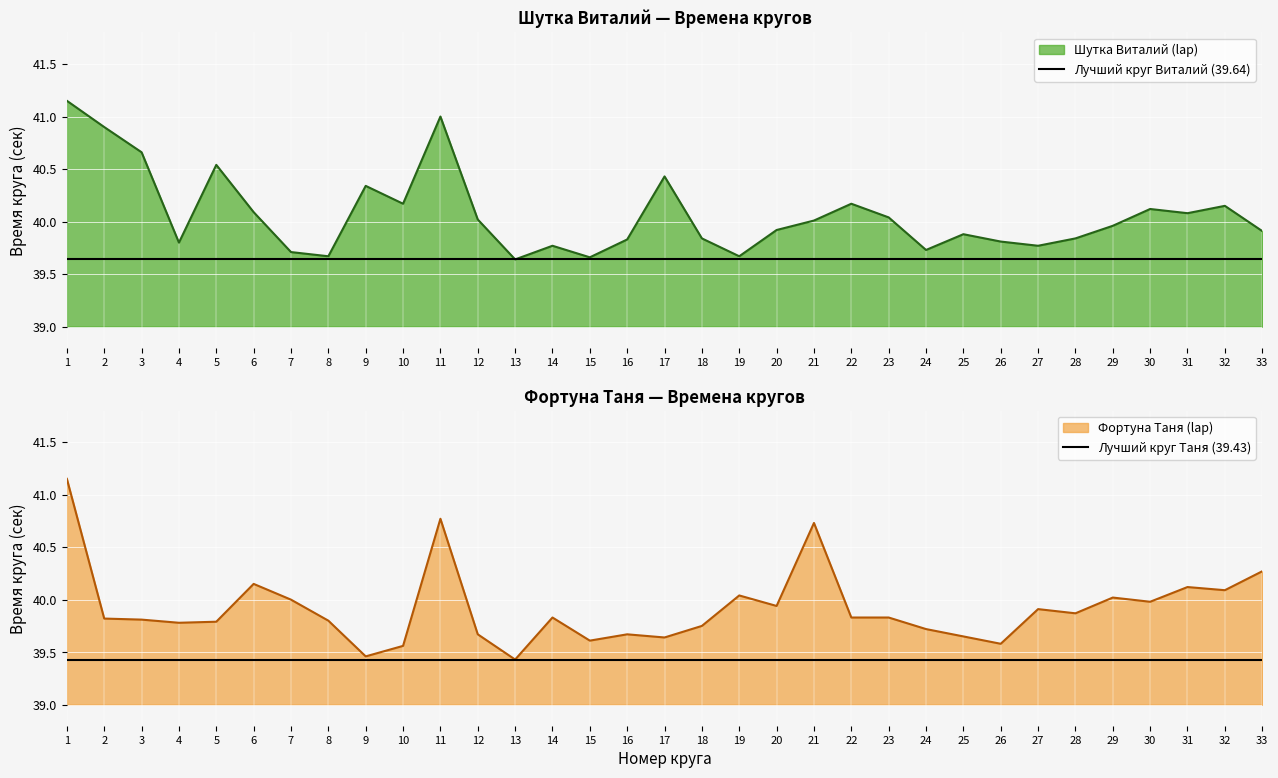

Does the chart display data point markers on the line(s)?

No